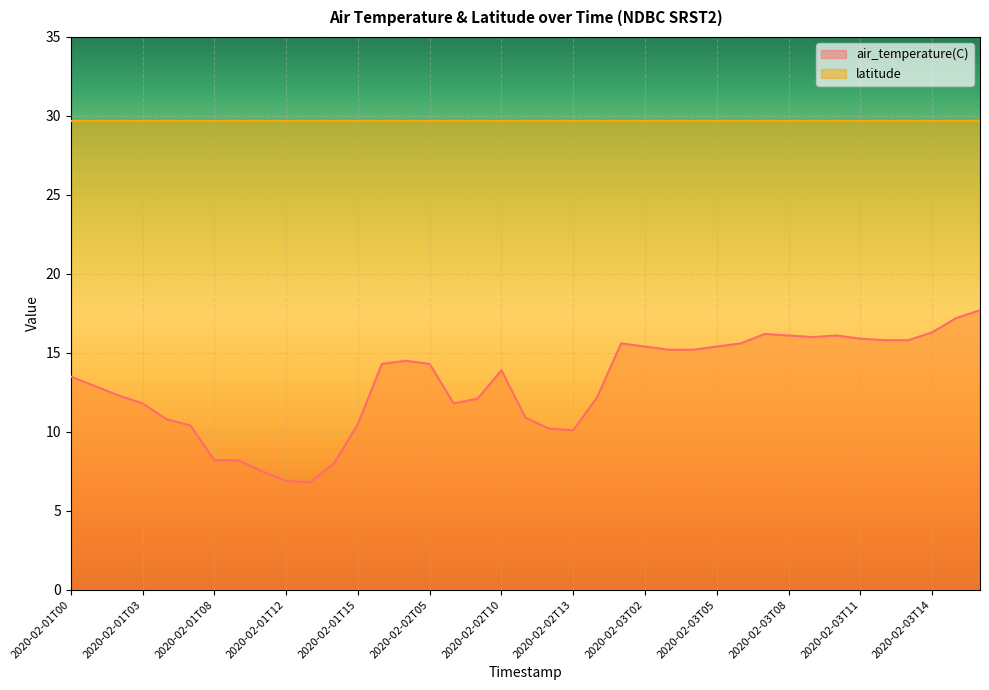

What is the ratio of the value at 2020-02-03T01 to the value at 2020-02-01T15?

1.5